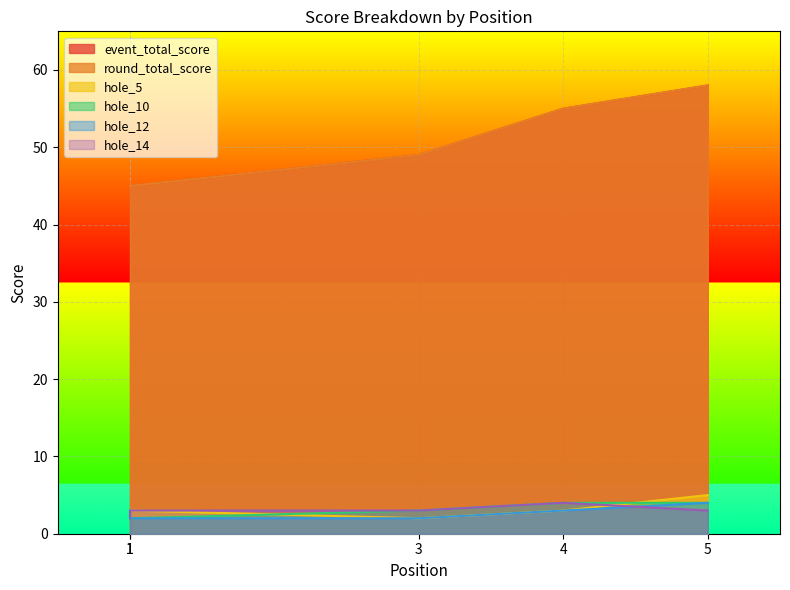

Which series has the largest total across all categories?

event_total_score